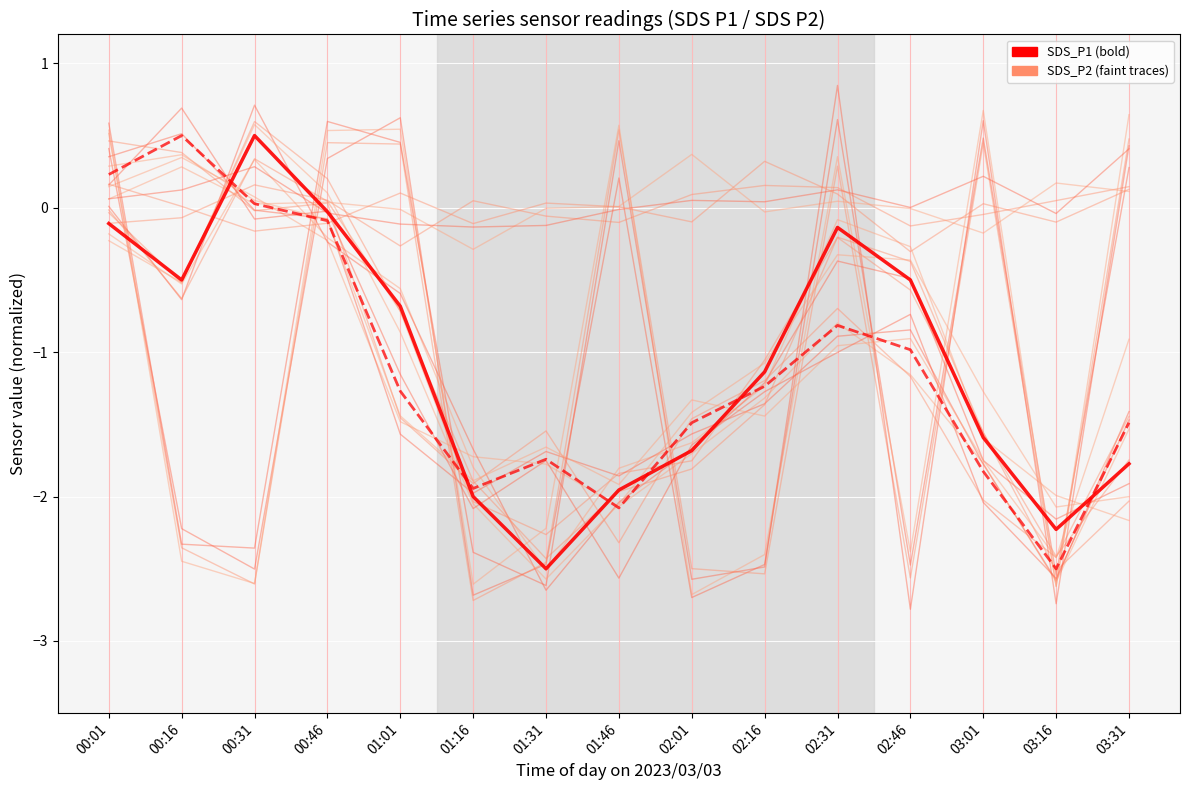

What is the value of the SDS_P1 point at the 14th from the left?

-2.2